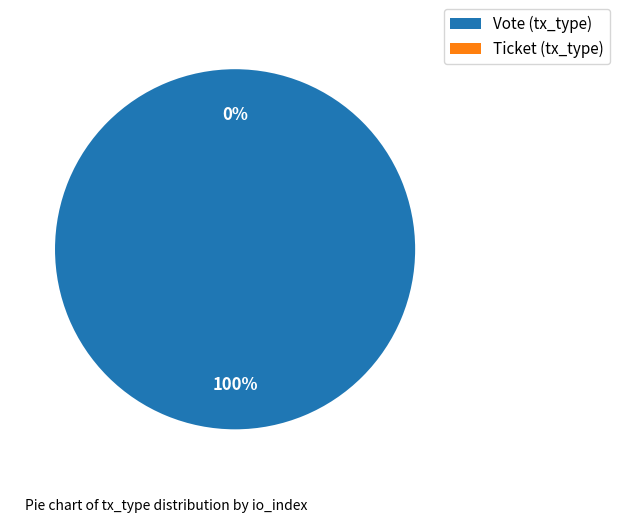

What is the largest slice in the pie chart?

Vote (tx_type)